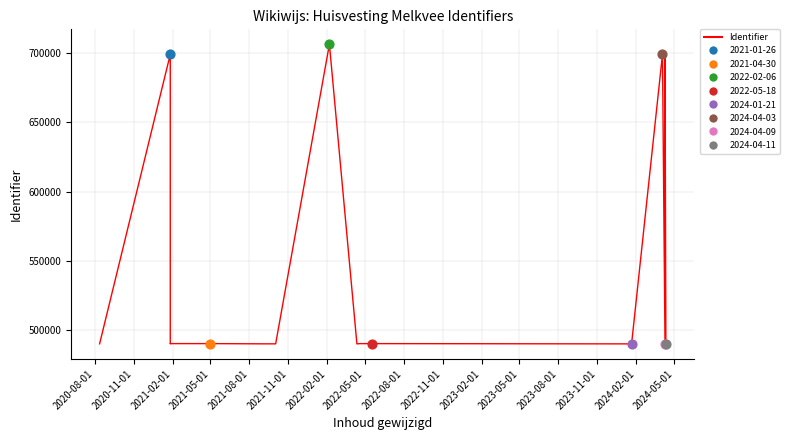

What is the ratio of the value at 2024-05-01 to the value at 2023-02-01?

1.0